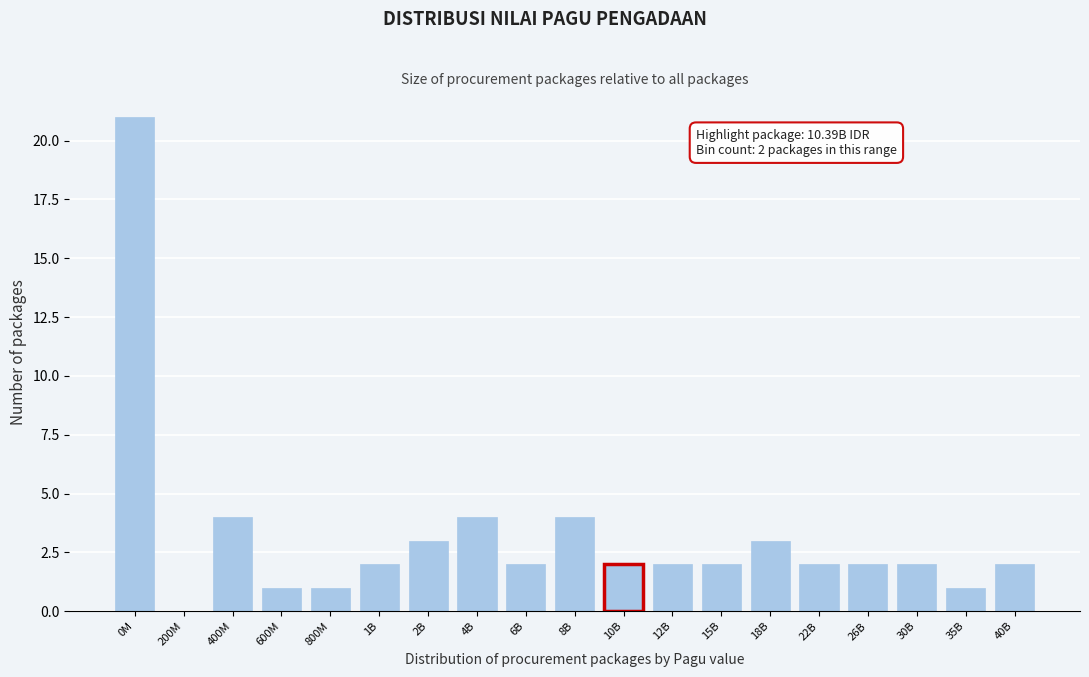

Reading left to right, transcribe all the data shown in this chart.

0M=21	200M=0	400M=4	600M=1	800M=1	1B=2	2B=3	4B=4	6B=2	8B=4	10B=2	12B=2	15B=2	18B=3	22B=2	26B=2	30B=2	35B=1	40B=2